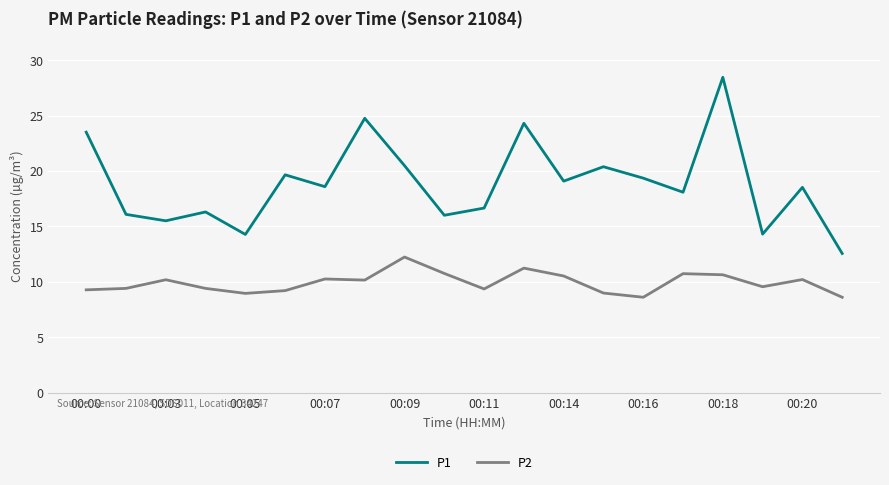

Which series has the widest spread of values?

P1